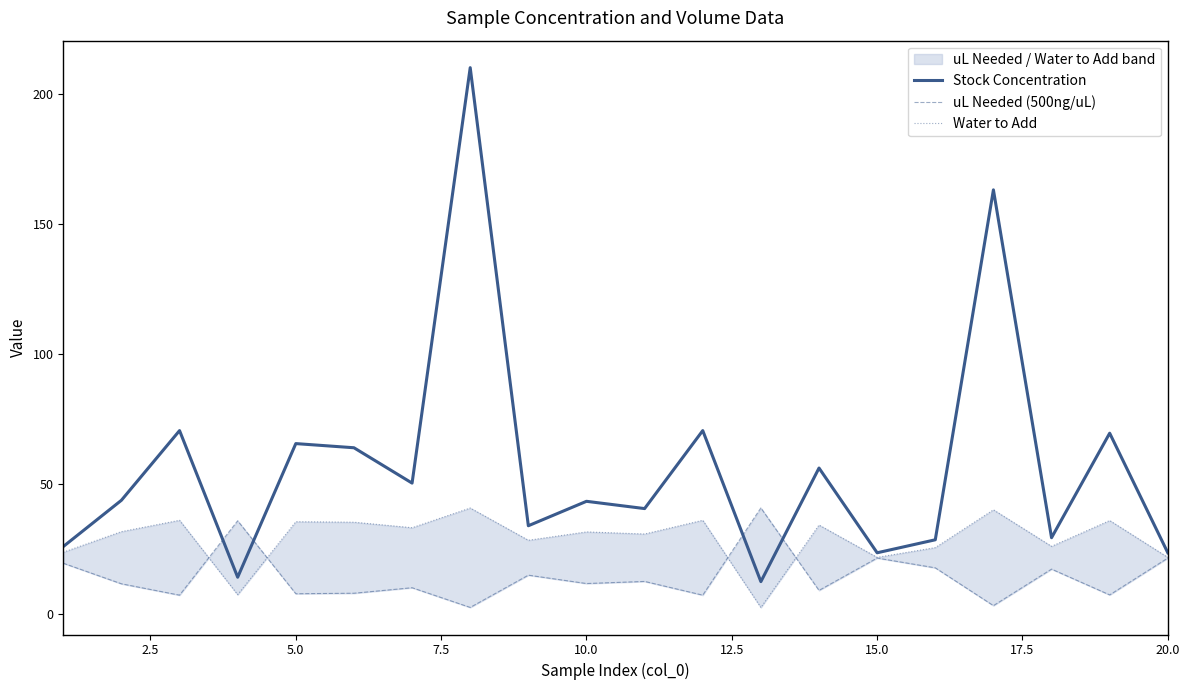

What is the maximum value for Stock Concentration?

210.0